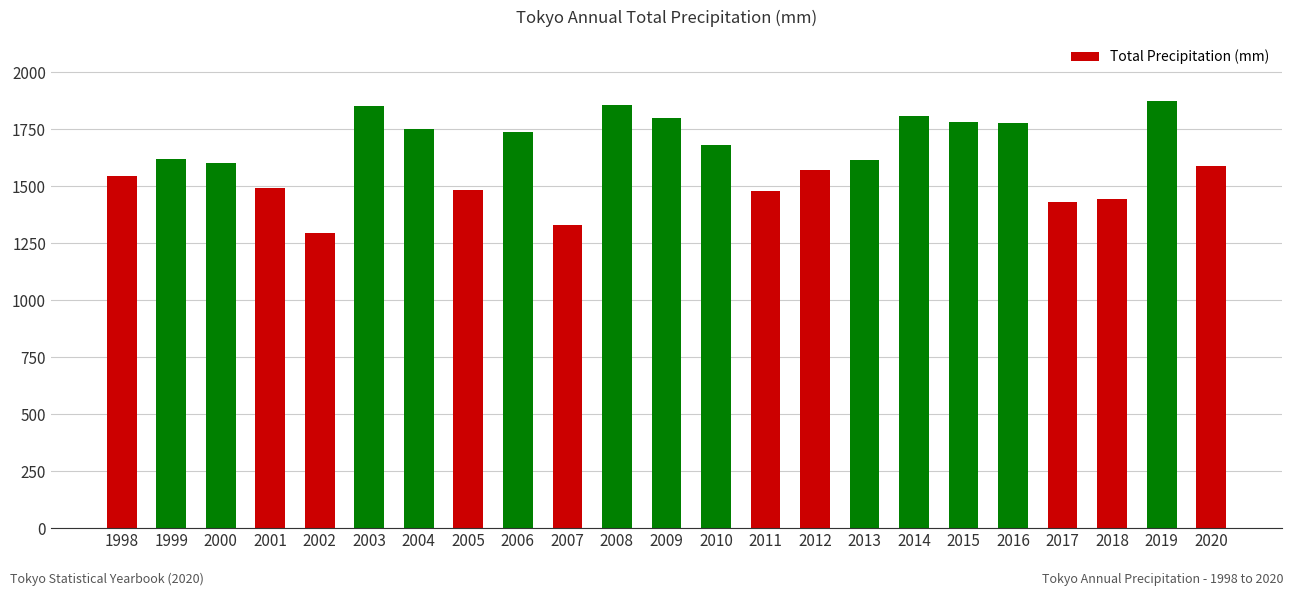

What is the value of the 18th bar from the left?

1781.5